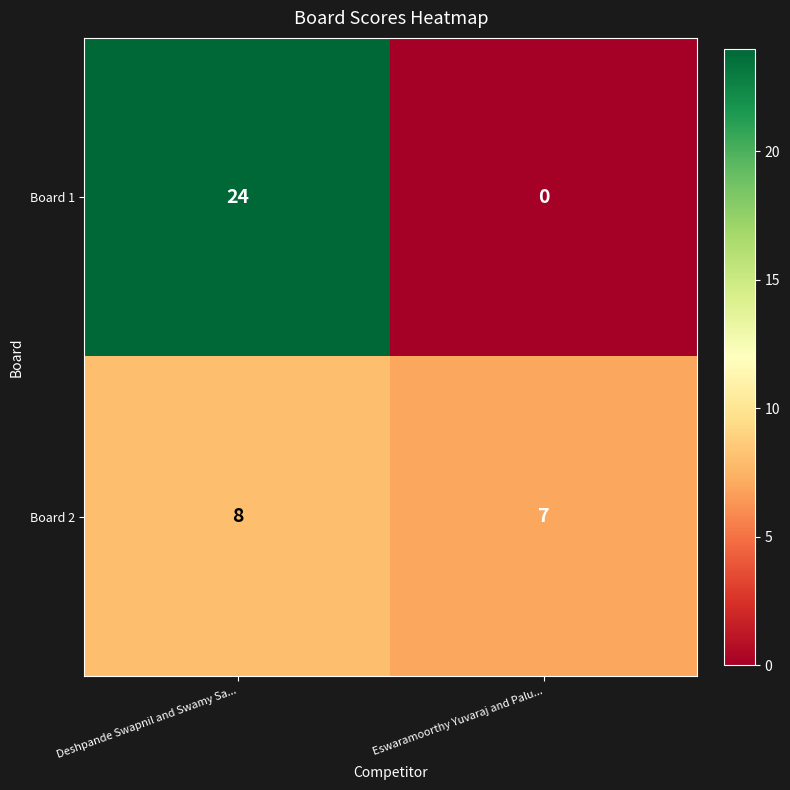

Count the number of data series in this chart.

2